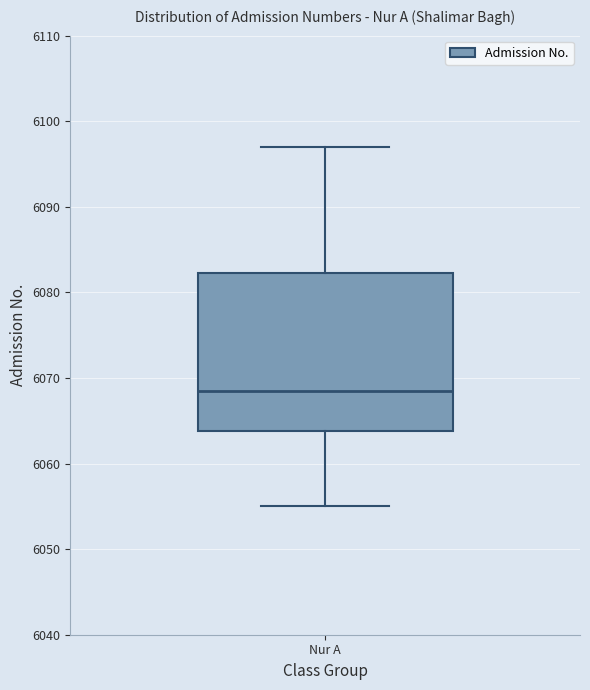

Where does the median line of the box for Nur A sit on the y-axis? The values are not printed on the chart, so give them approximately, as read against the axis.

6069